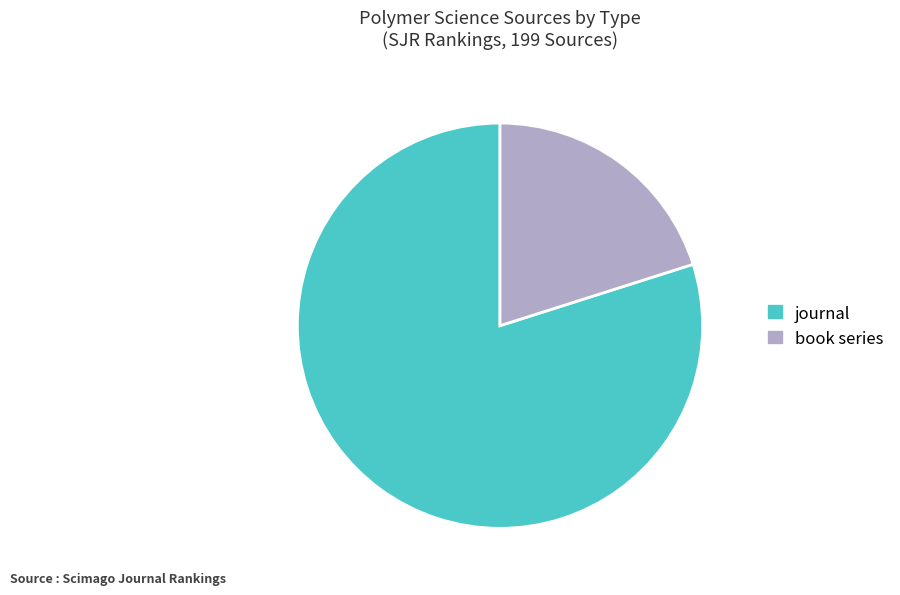

What is the ratio of the value at journal to the value at book series?

4.0